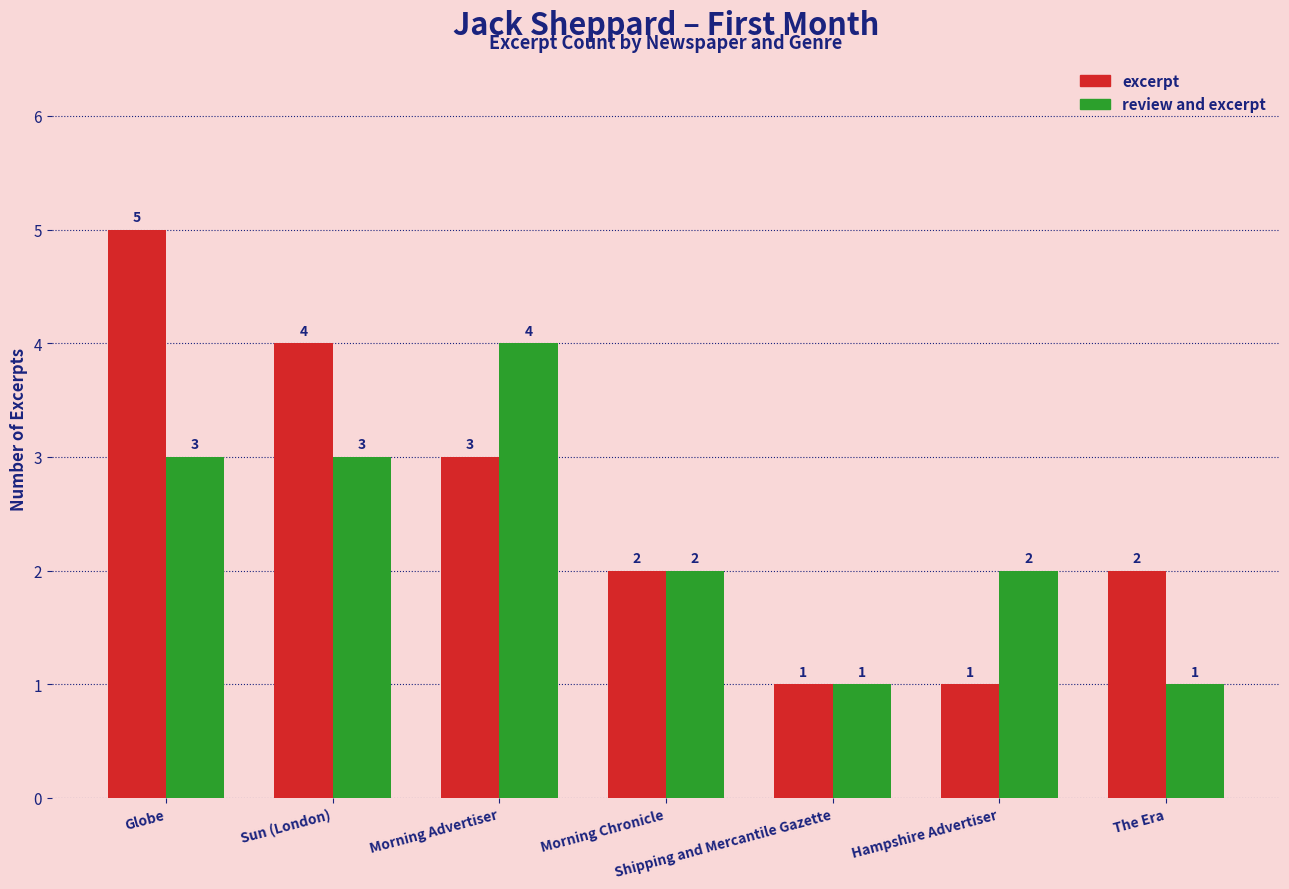

Reading right to left, extract all data points from this chart.

excerpt: The Era=2	Hampshire Advertiser=1	Shipping and Mercantile Gazette=1	Morning Chronicle=2	Morning Advertiser=3	Sun (London)=4	Globe=5
review and excerpt: The Era=1	Hampshire Advertiser=2	Shipping and Mercantile Gazette=1	Morning Chronicle=2	Morning Advertiser=4	Sun (London)=3	Globe=3